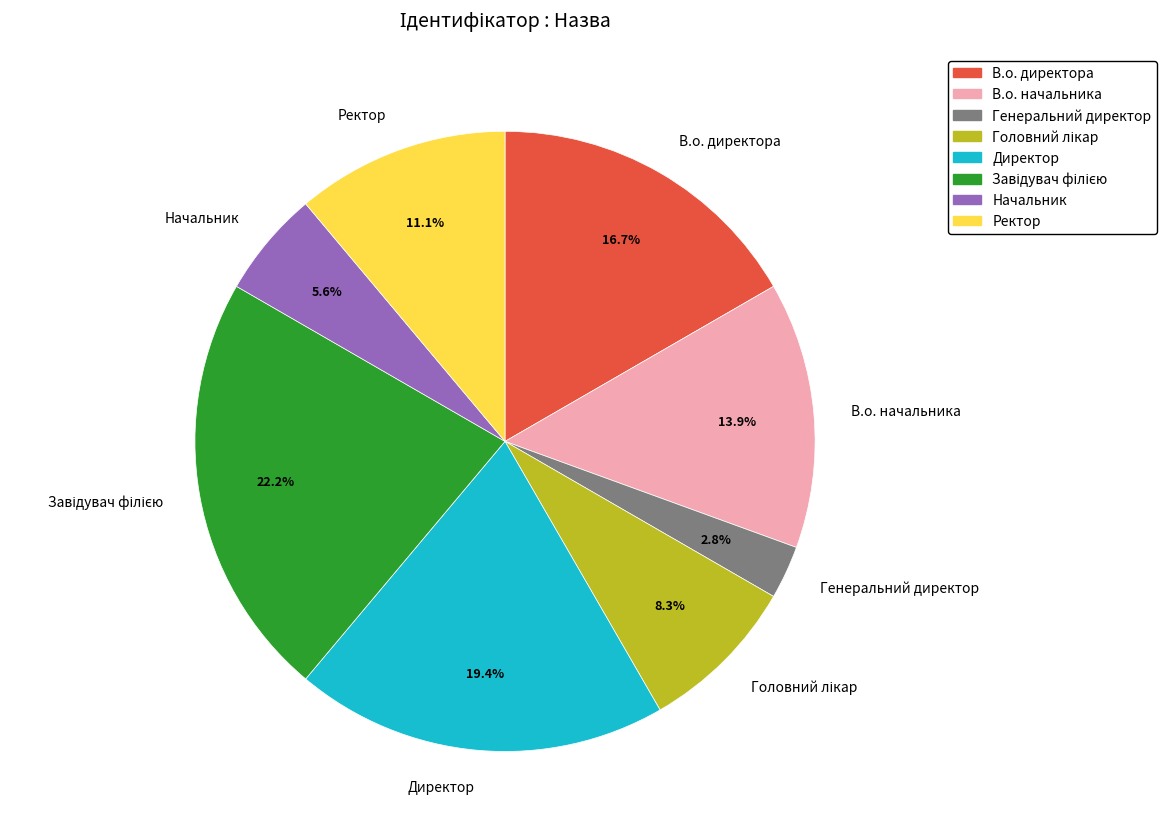

Is the sum of Директор and Начальник greater than half?

No